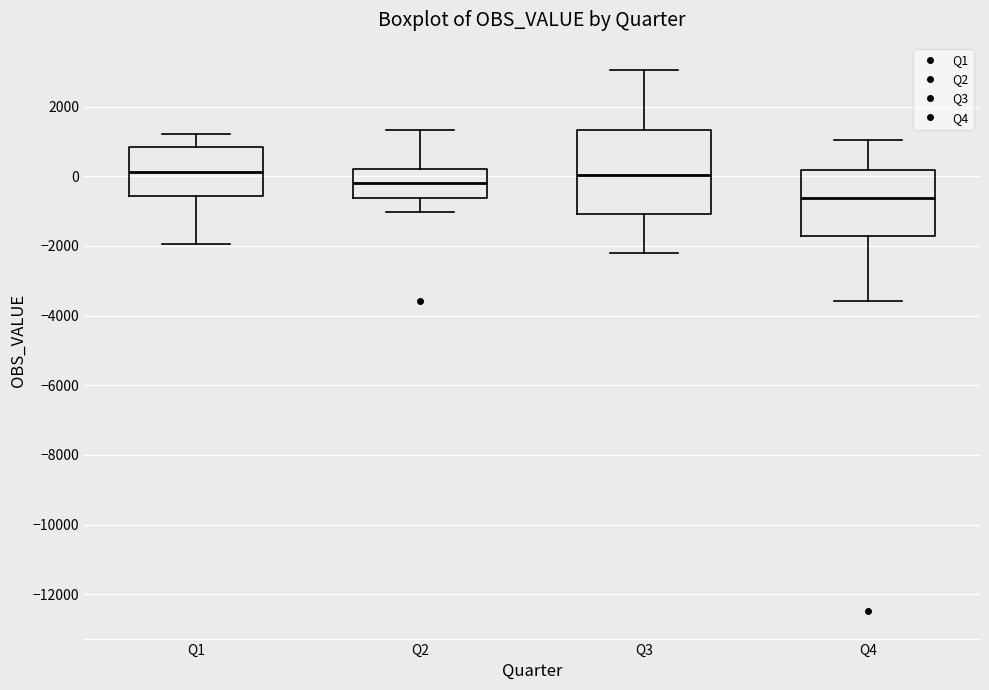

Where does the lower whisker of the box for Q4 end on the y-axis? The values are not printed on the chart, so give them approximately, as read against the axis.

-3600